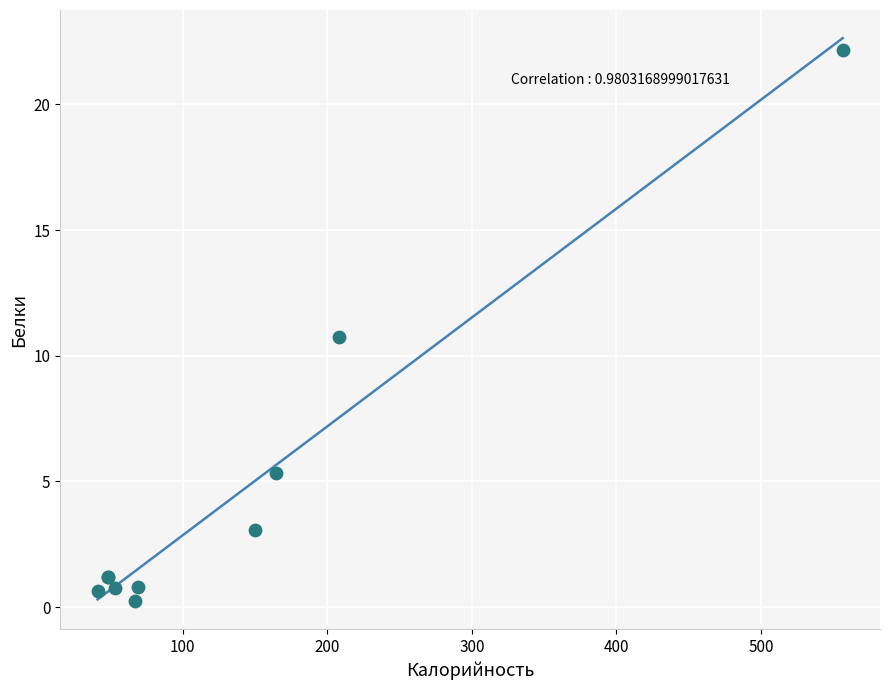

What Y value in the scatter plot is closest to 11?

10.7